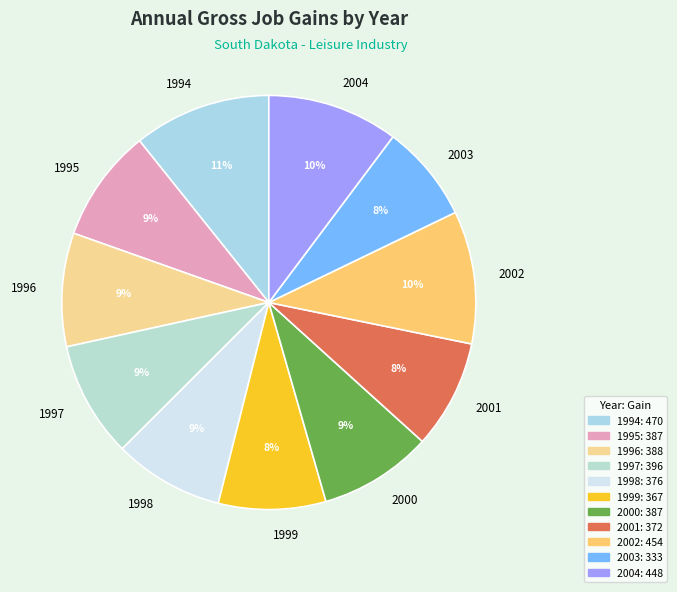

How many segments does this pie chart have?

11